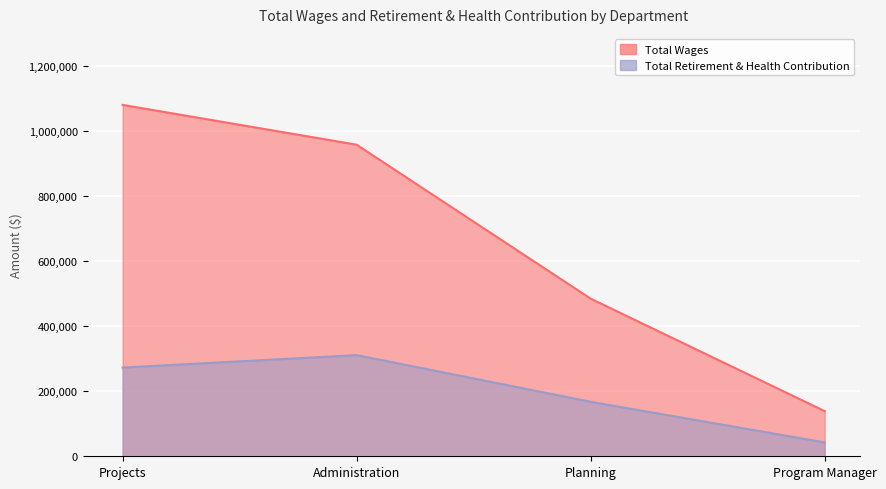

At how many categories does at least one series exceed 289421?

3